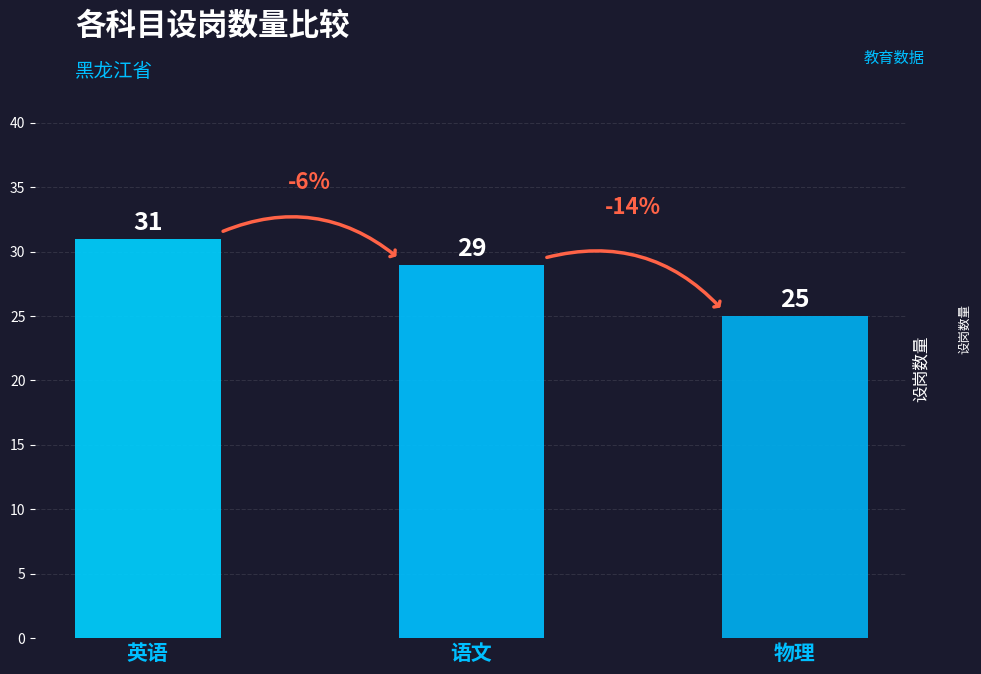

Where is the data nearest to the value 28?

语文